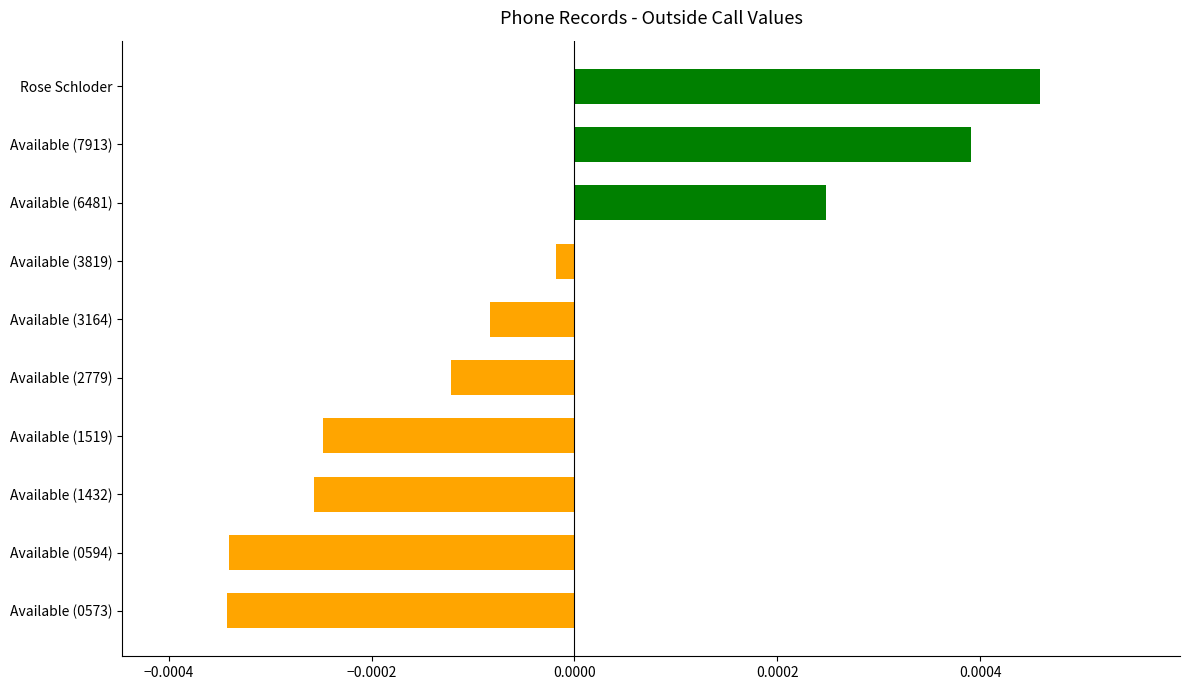

Which category has the highest value across all series?

Rose Schloder